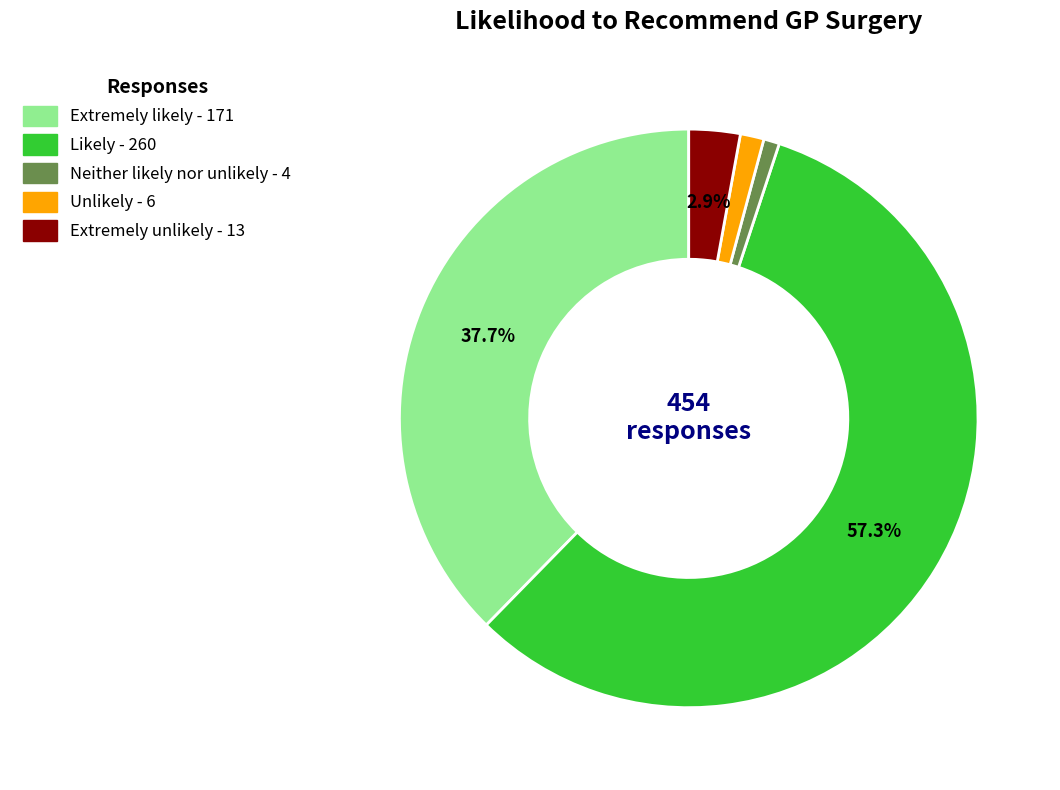

Is it true that Unlikely is 1% of the pie?

True